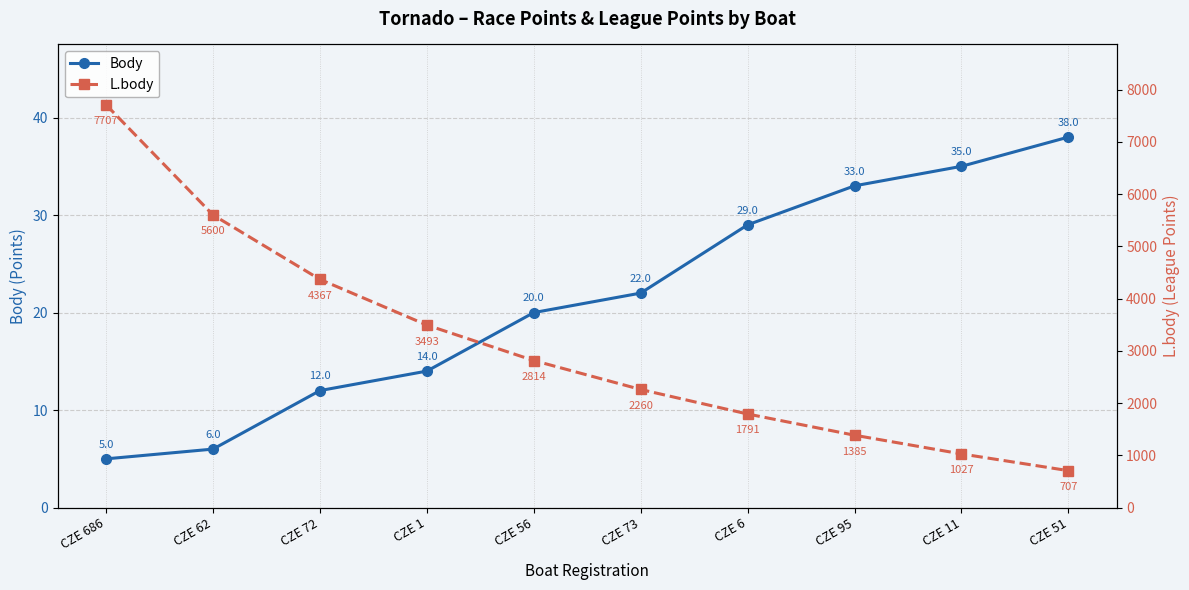

What is the sum of the L.body values at CZE 56 and CZE 73?

5074